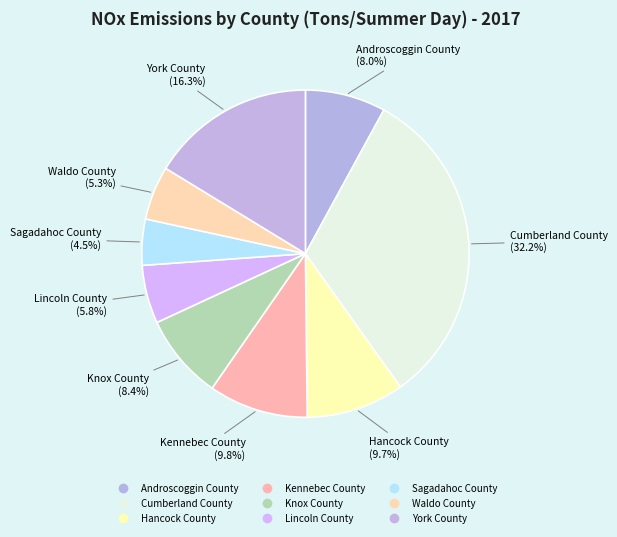

Which slice is the largest?

Cumberland County